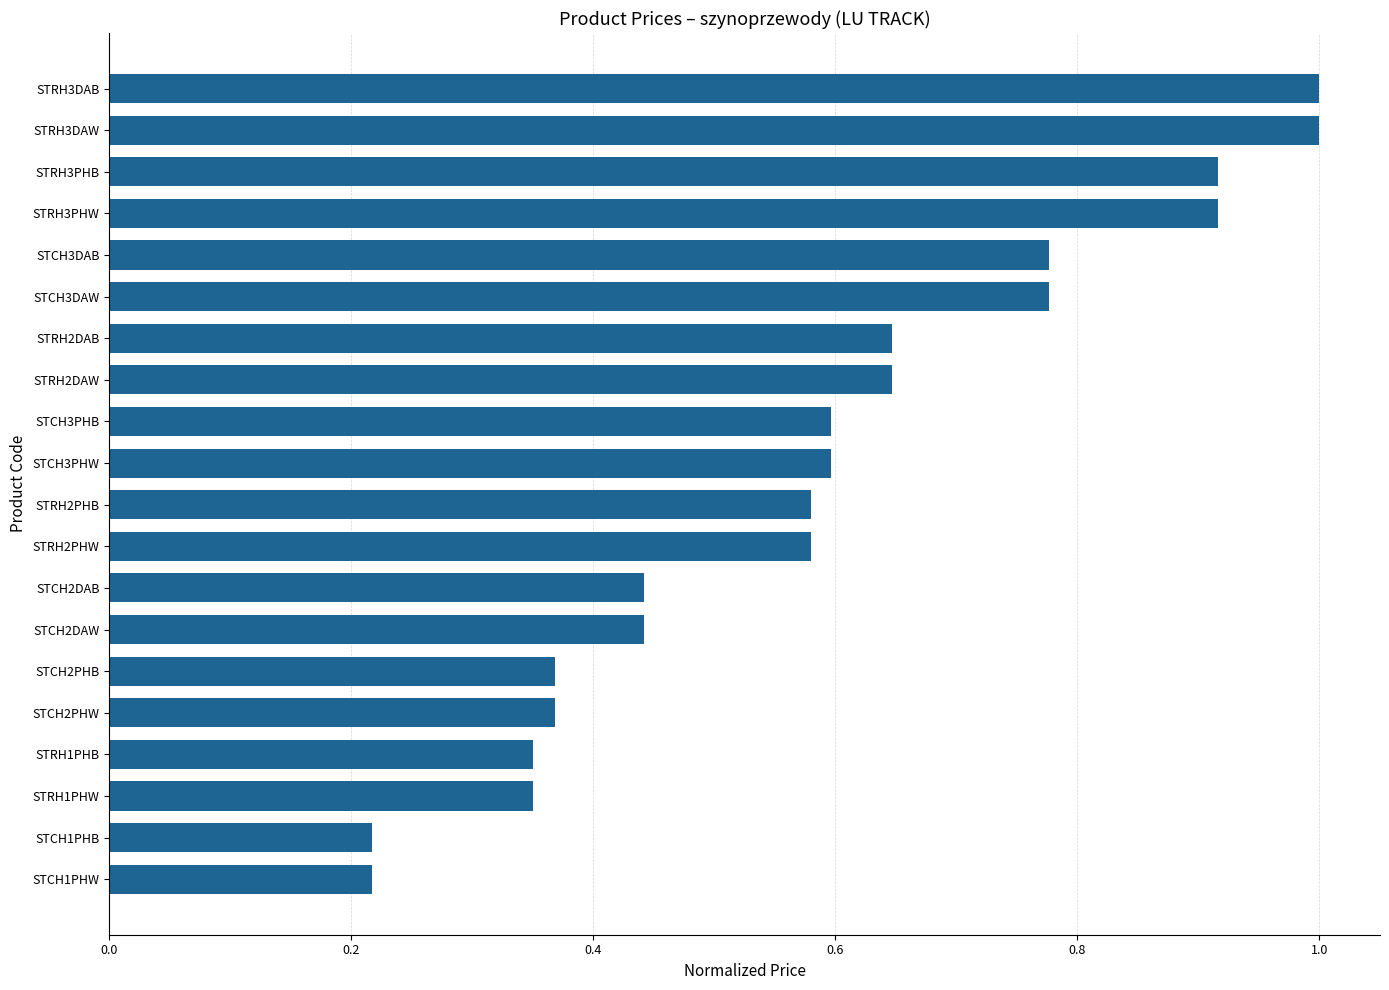

What is the maximum value shown in the chart?

1.0